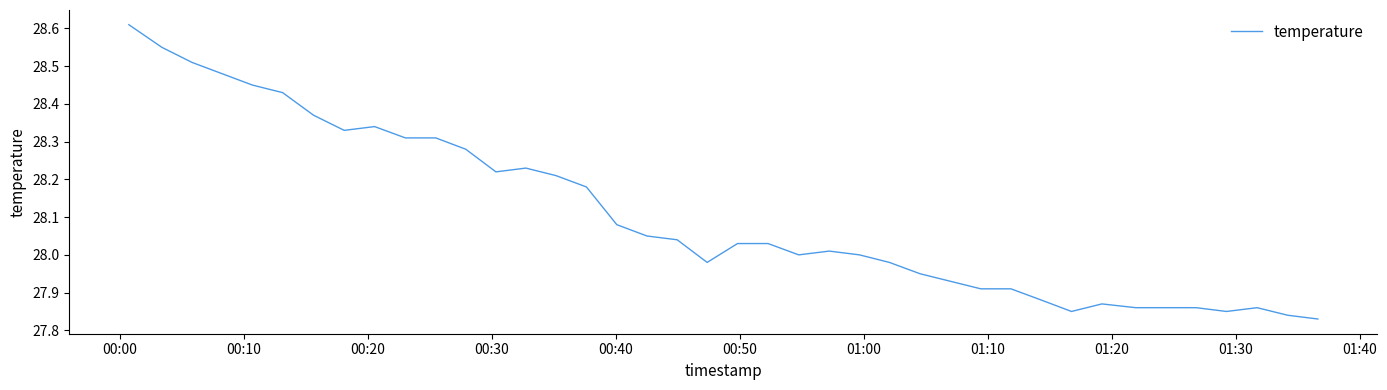

What is the difference between the maximum and minimum values?

0.8